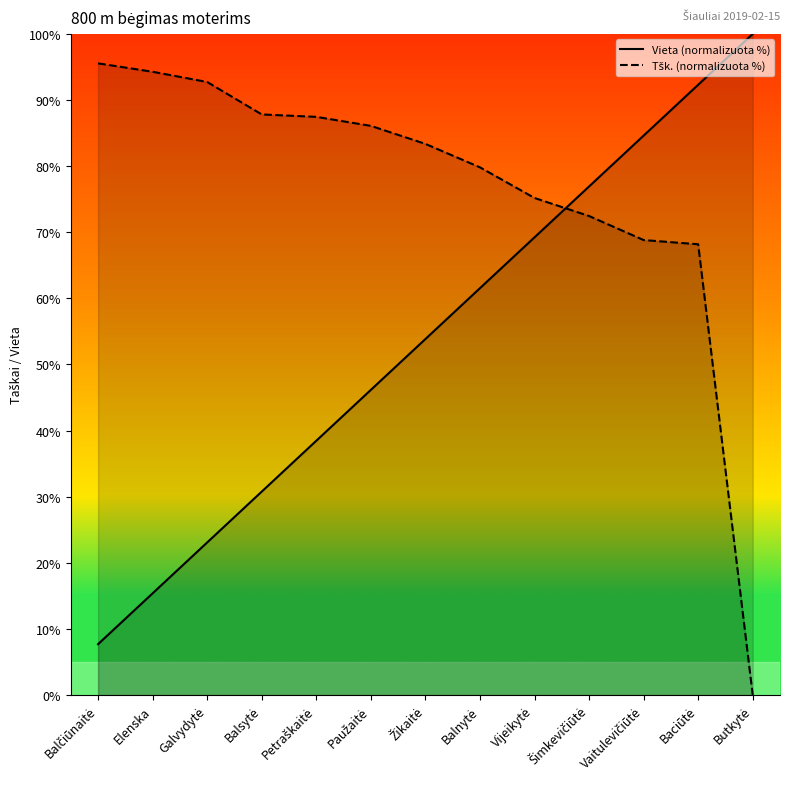

At which label does Tšk. (normalizuota %) first exceed 83?

Balčiūnaitė